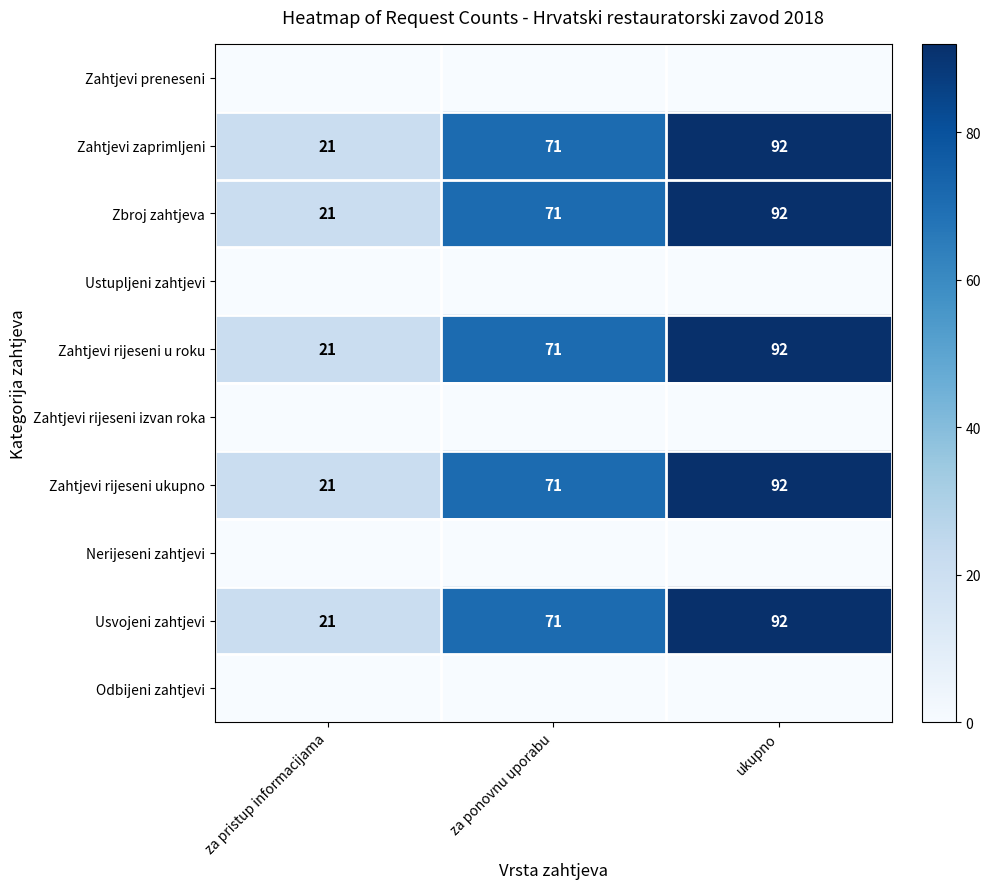

The Zahtjevi rijeseni u roku series shows 30 at ukupno. True or false?

False